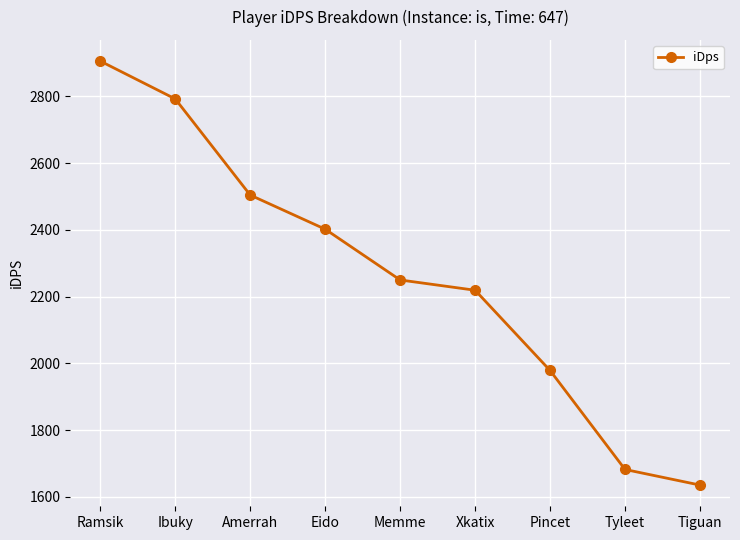

What is the label of the 5th point from the left?

Memme